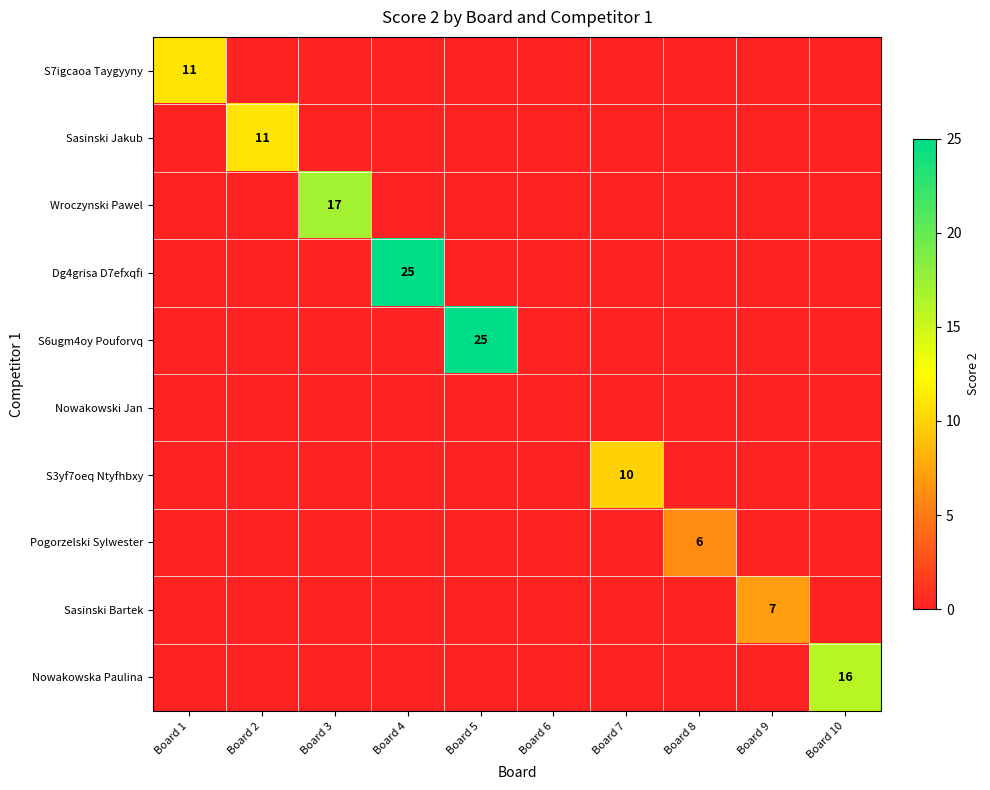

Which category has the lowest value across all series?

Board 2